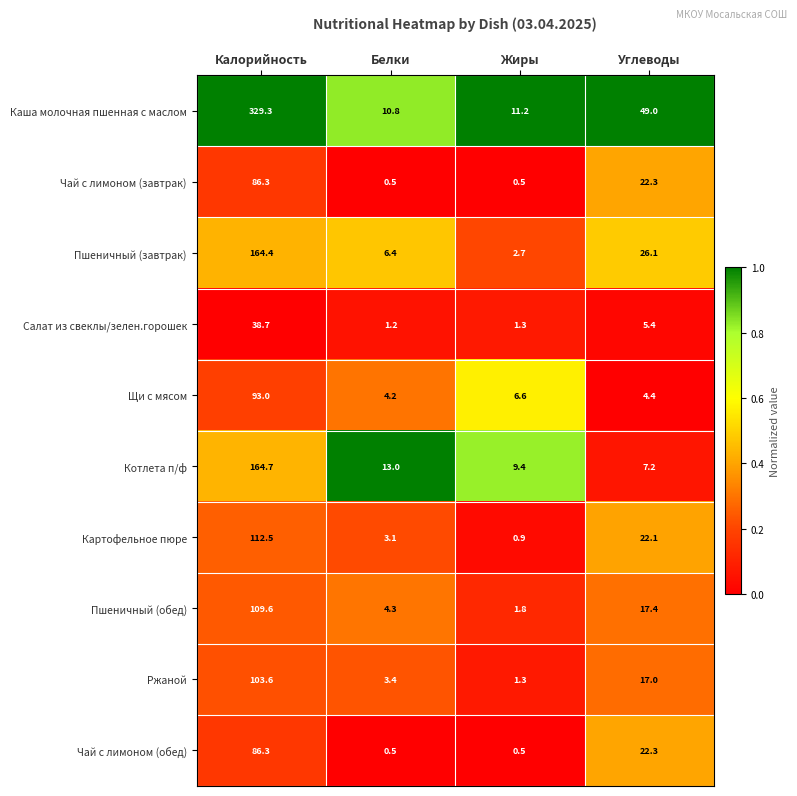

At how many categories does at least one series exceed 0?

4